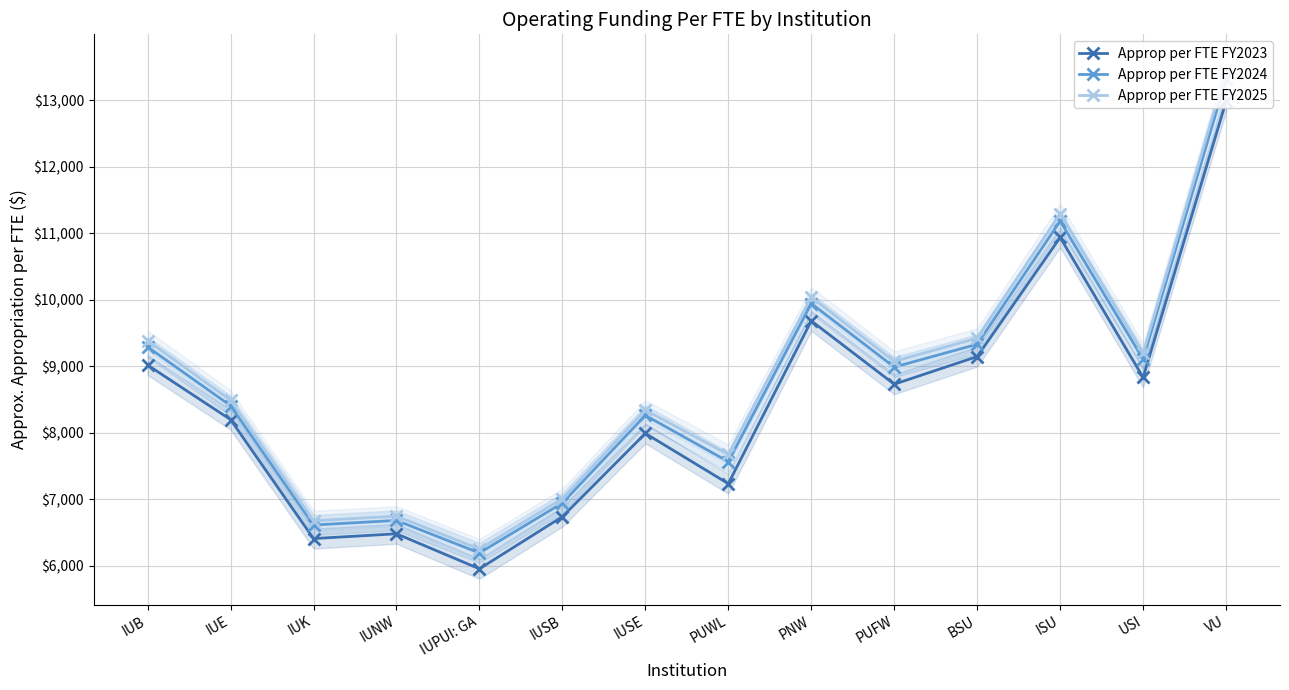

What is the maximum value shown in the chart?

13453